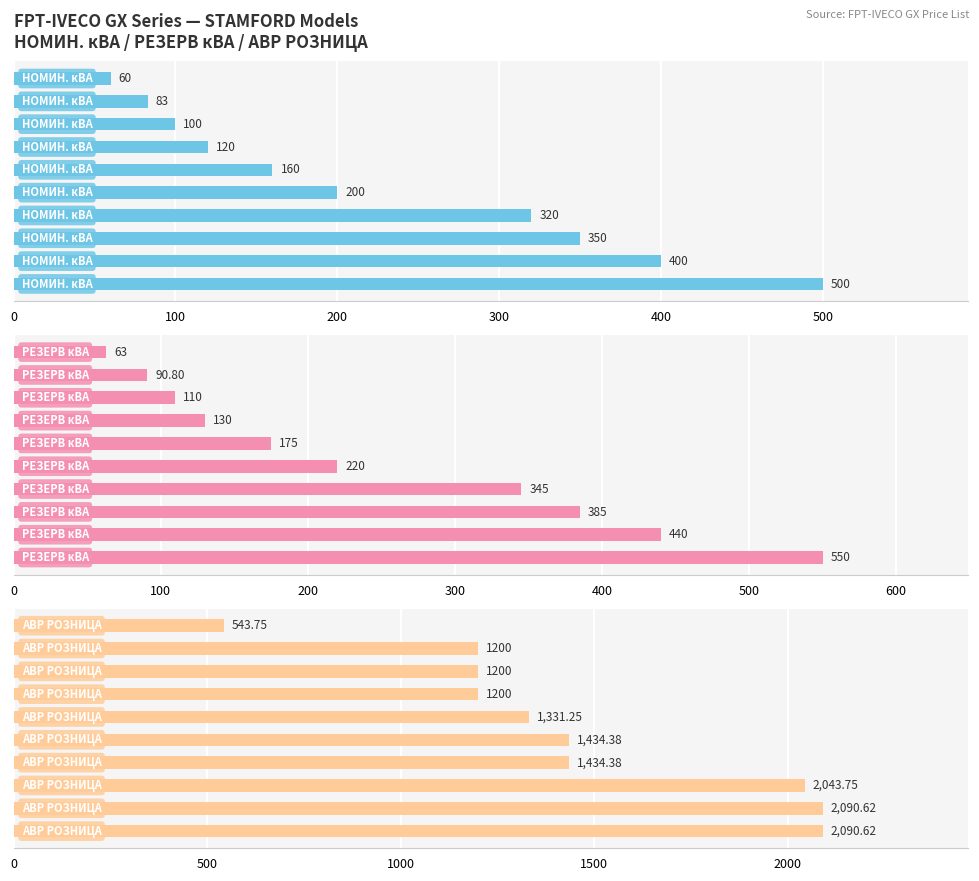

List the series in order of their peak value, highest first.

АВР РОЗНИЦА, РЕЗЕРВ кВА, НОМИН. кВА